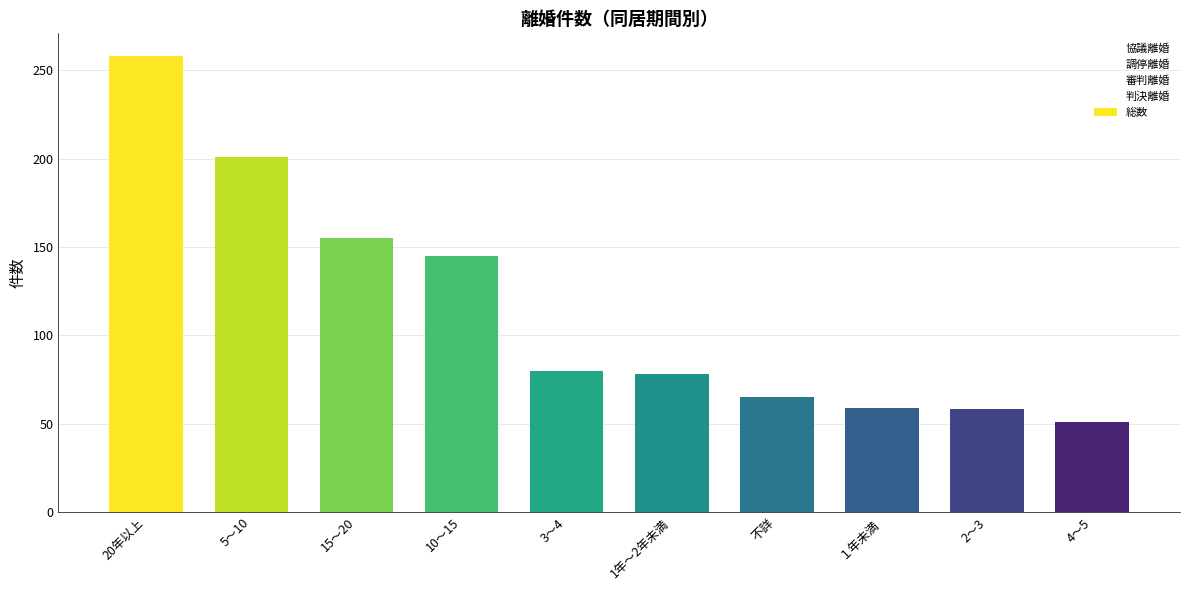

What is the maximum value shown in the chart?

258